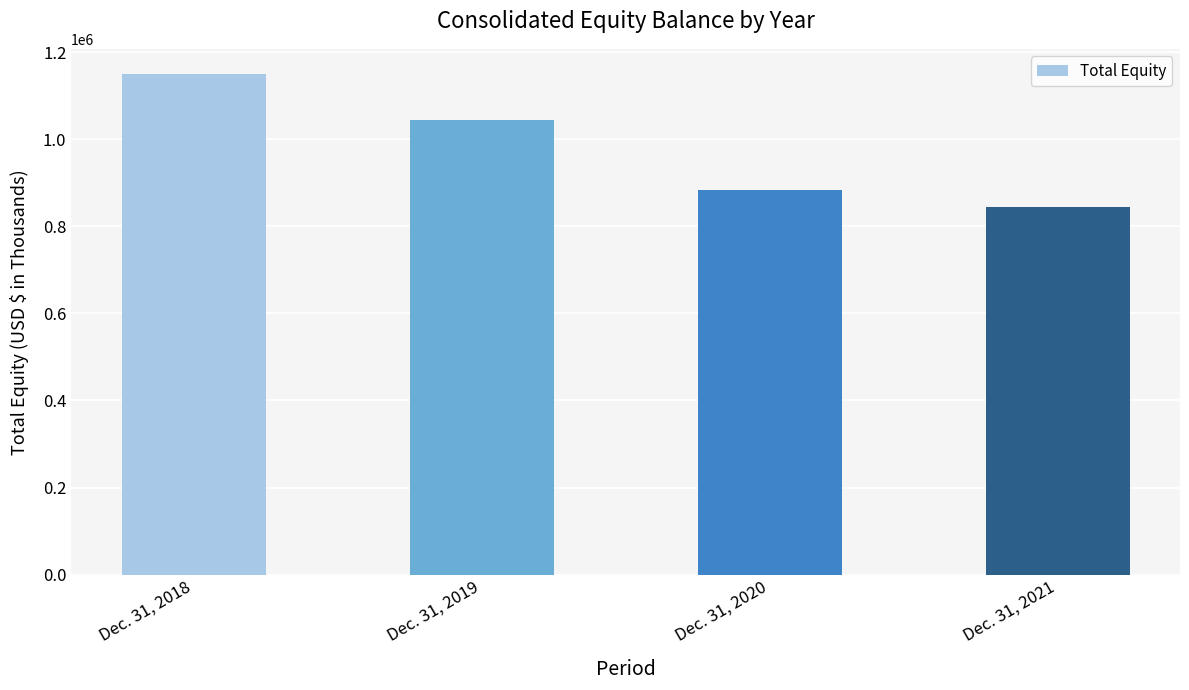

The chart shows a value of 355093 at Dec. 31, 2019. True or false?

False